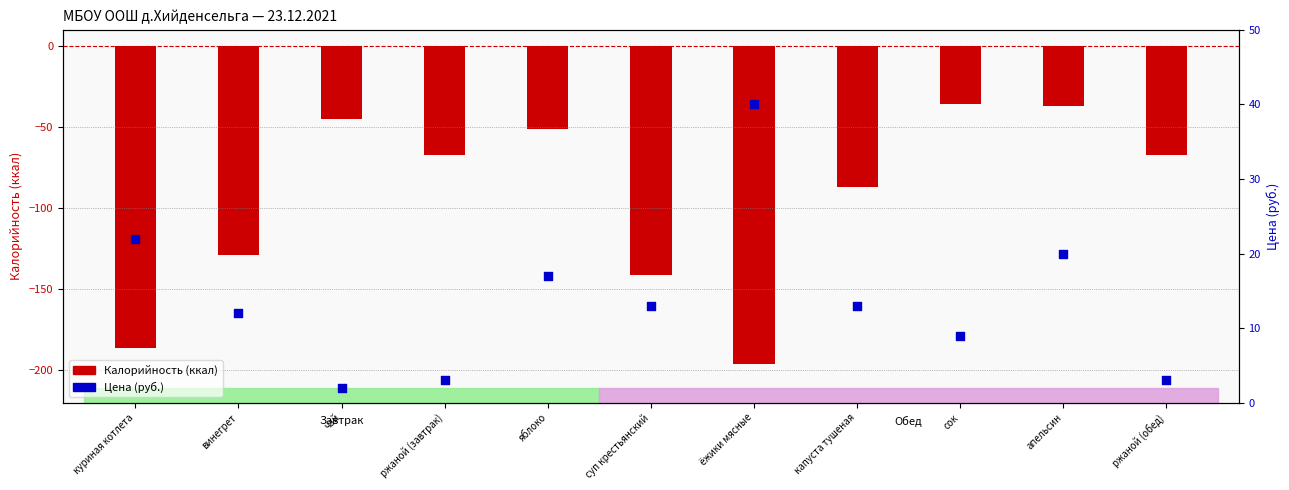

Which series contains the lowest Y value?

Калорийность